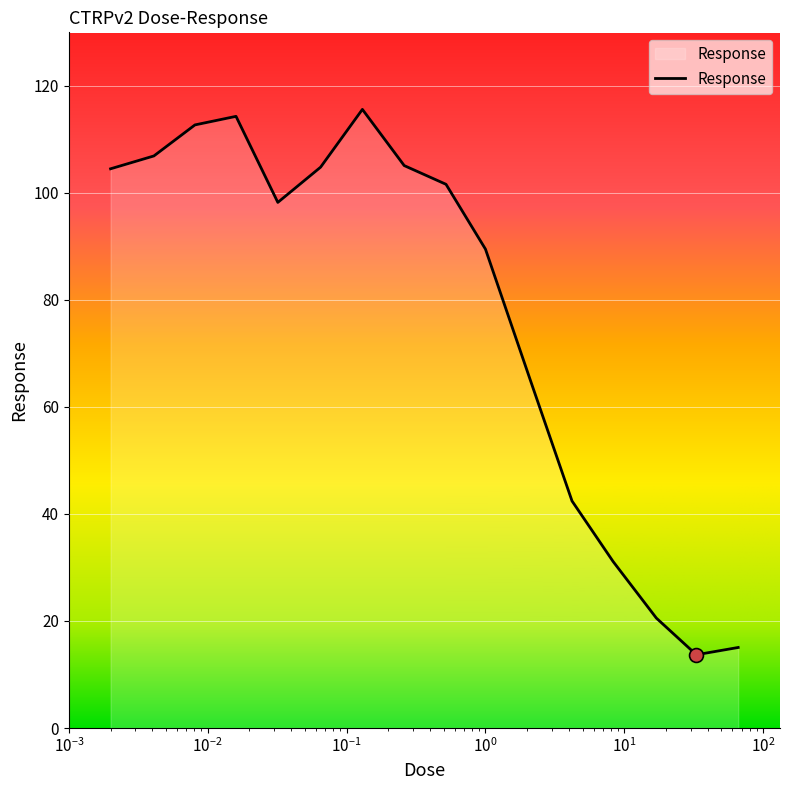

True or false: the data has more than 0 interior local peaks.

True